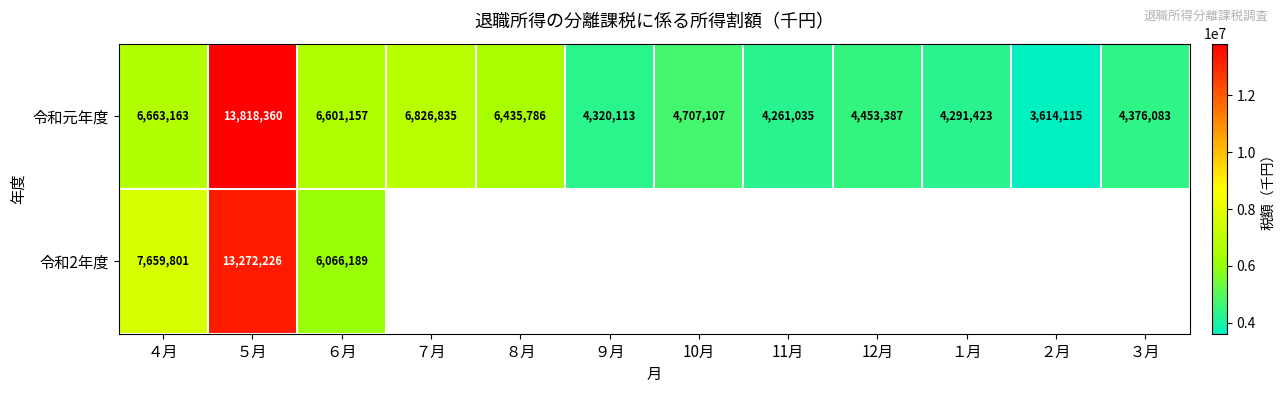

What is the sum of the 令和元年度 values at 10月 and ２月?

8321222